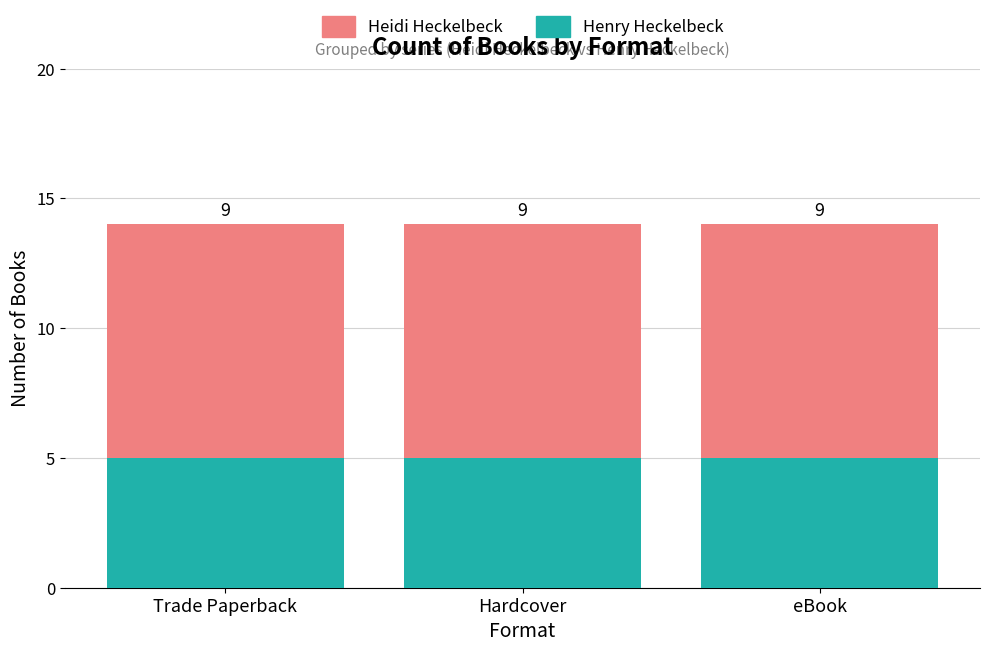

How many series are shown in this chart?

2